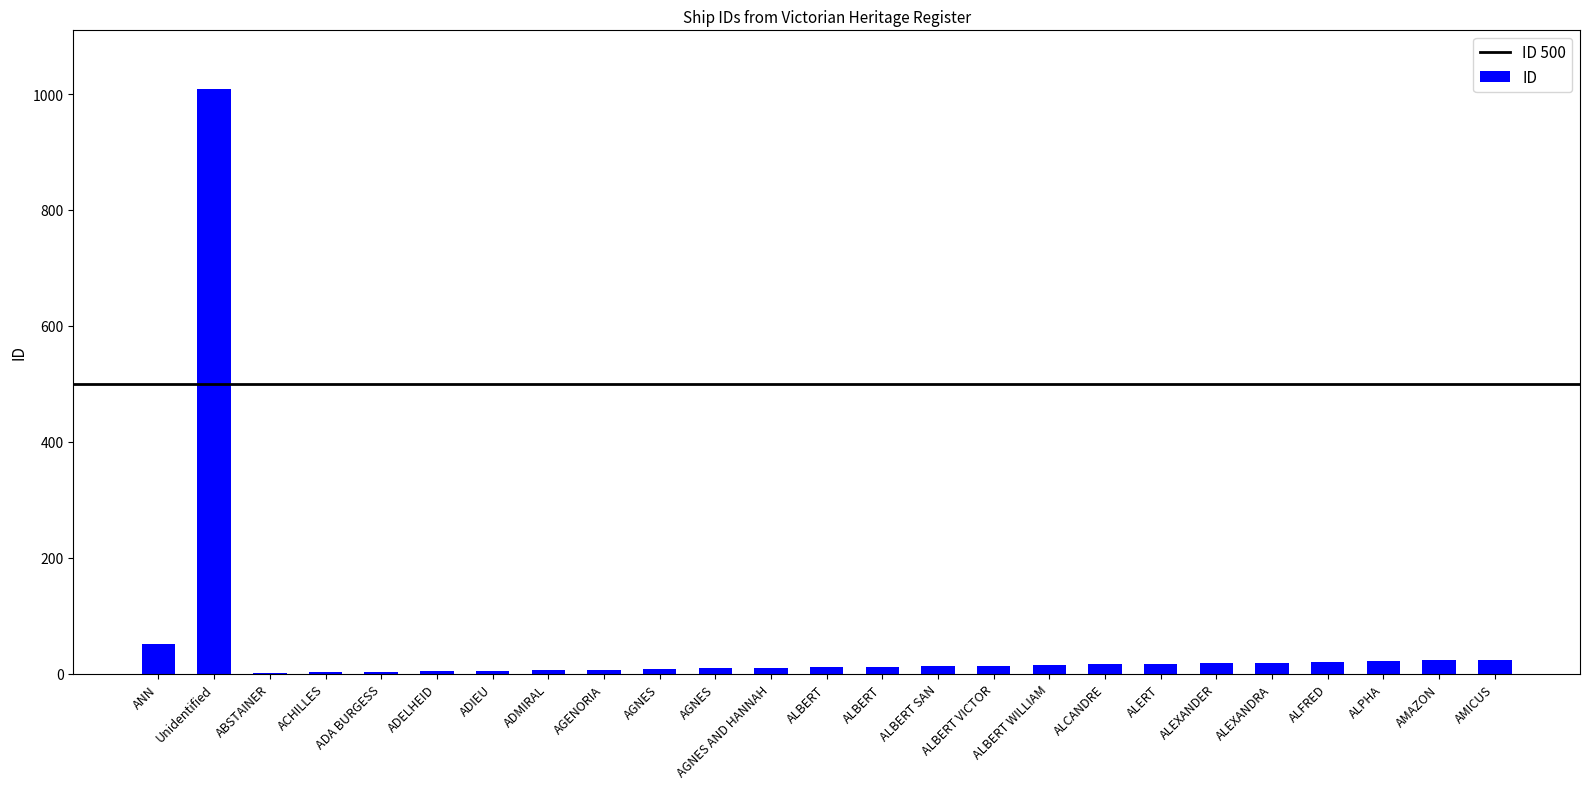

How many series are shown in this chart?

1